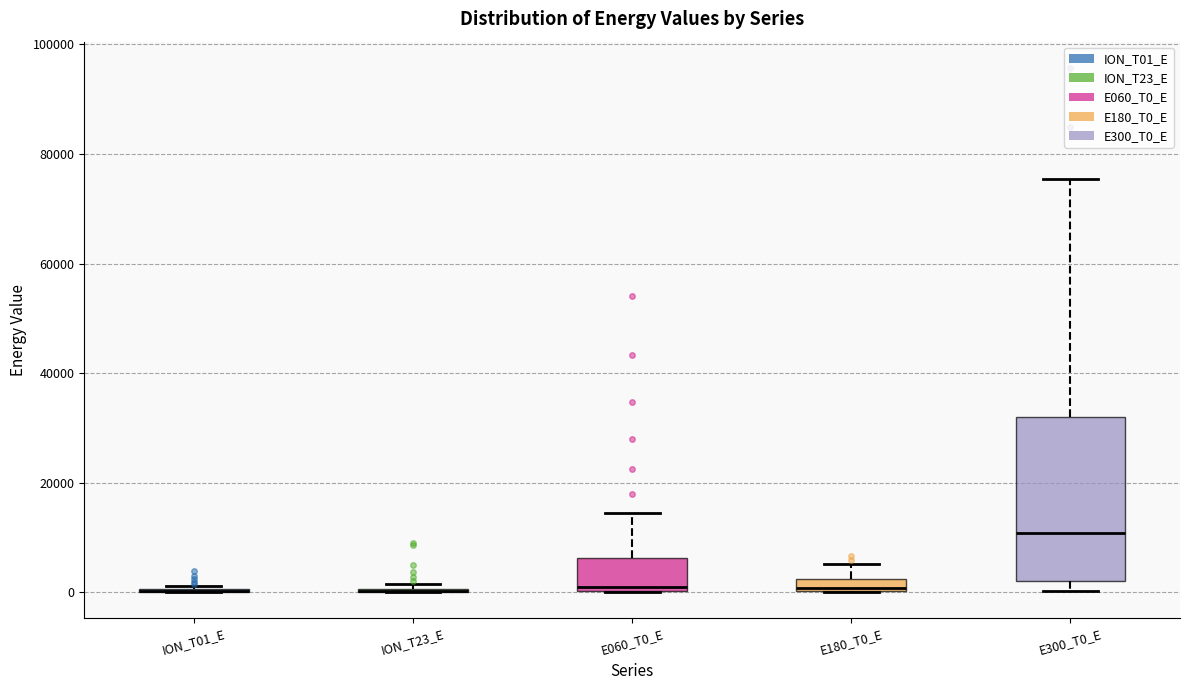

Where is the upper edge of the box for E060_T0_E on the y-axis? The values are not printed on the chart, so give them approximately, as read against the axis.

6000